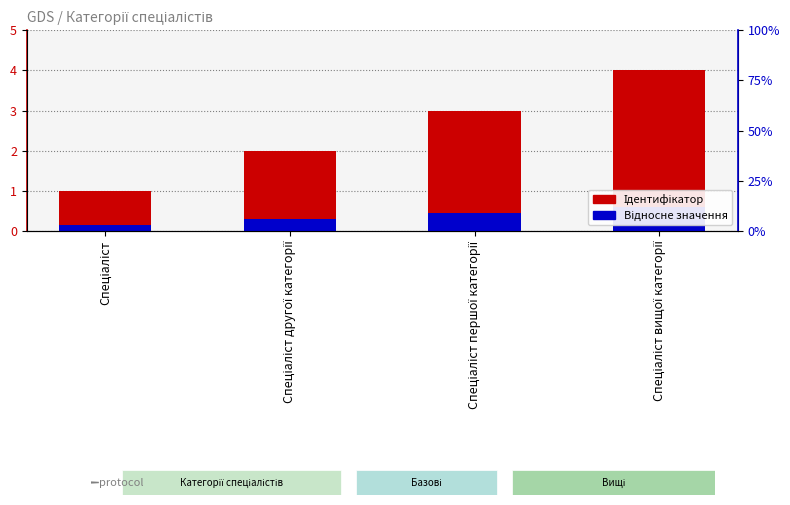

What is the difference between the maximum and minimum values in the Відносне значення series?

0.4